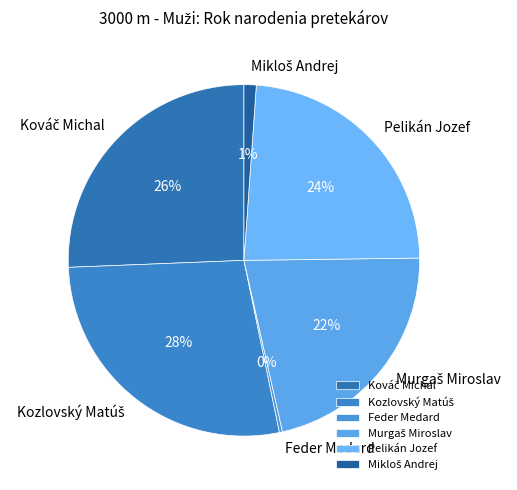

What is the smallest slice in the pie chart?

Feder Medard